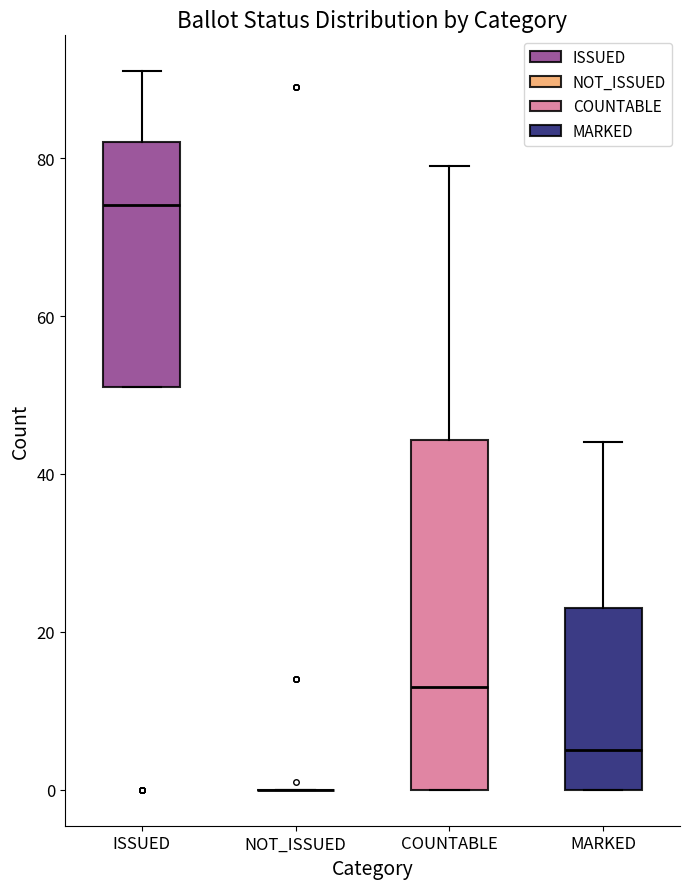

Which box is the tallest, from its lower edge to its upper edge?

COUNTABLE